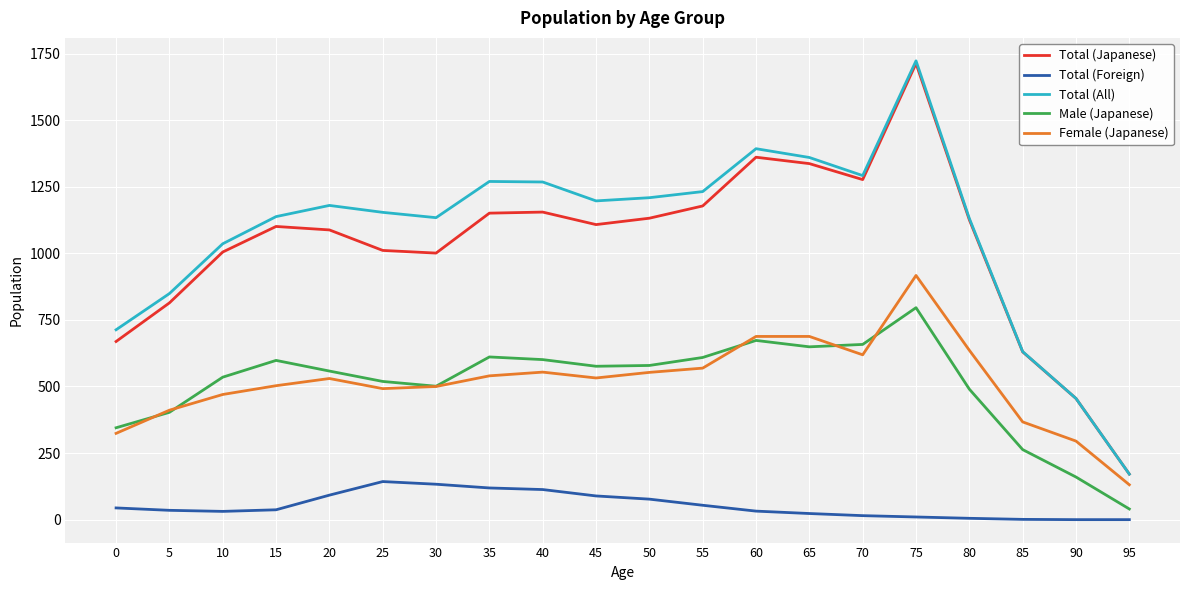

What is the sum of the Total (All) values at 60 and 55?

2625